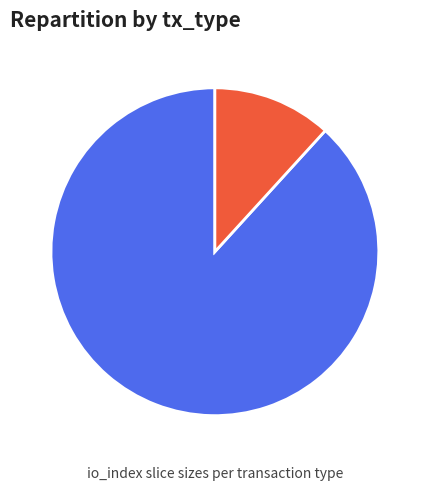

To the nearest percent, what percentage of the pie is Regular?

88%